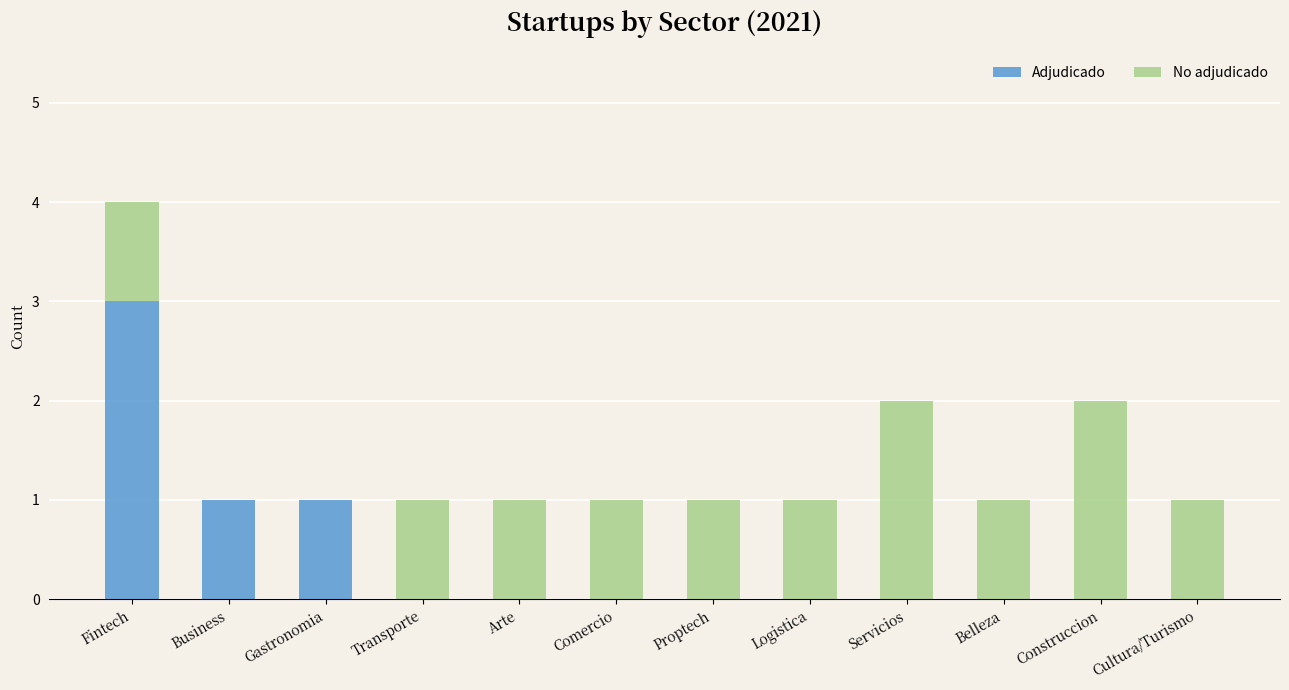

At which category is the sum across all series the highest?

Fintech